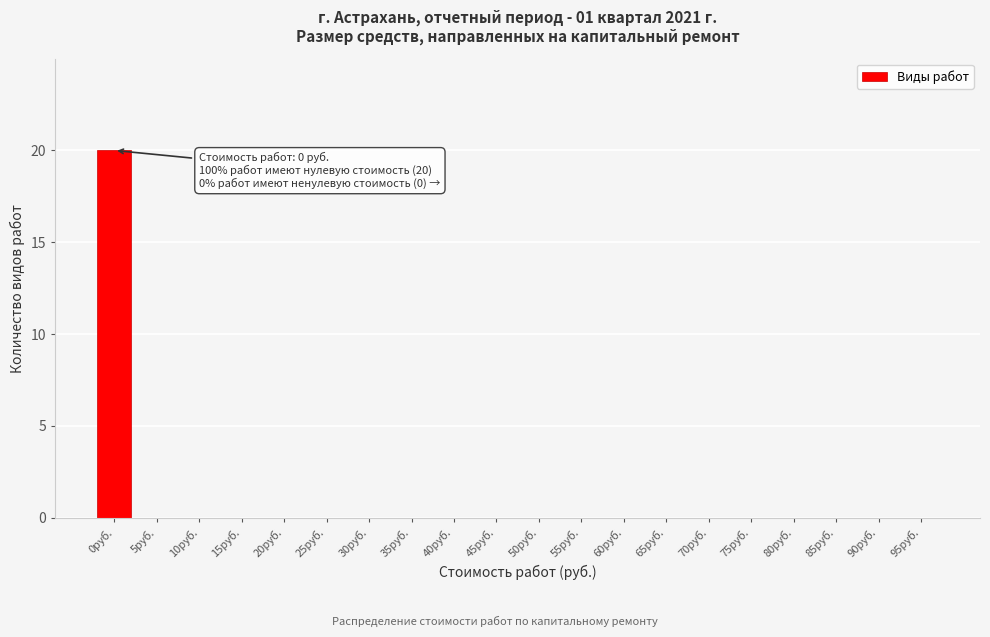

Reading left to right, transcribe all the data shown in this chart.

0руб.=20	5руб.=0	10руб.=0	15руб.=0	20руб.=0	25руб.=0	30руб.=0	35руб.=0	40руб.=0	45руб.=0	50руб.=0	55руб.=0	60руб.=0	65руб.=0	70руб.=0	75руб.=0	80руб.=0	85руб.=0	90руб.=0	95руб.=0